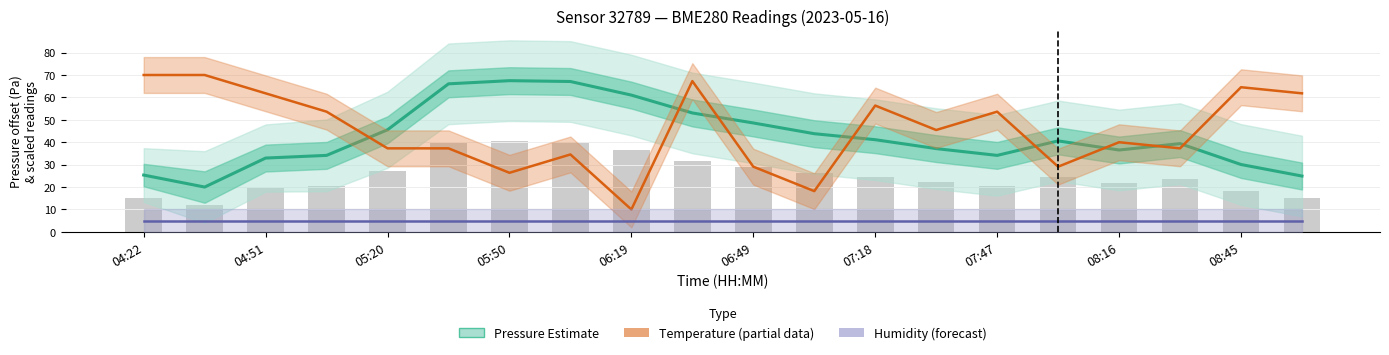

Is it true that the value at 17 is 39.4?

True